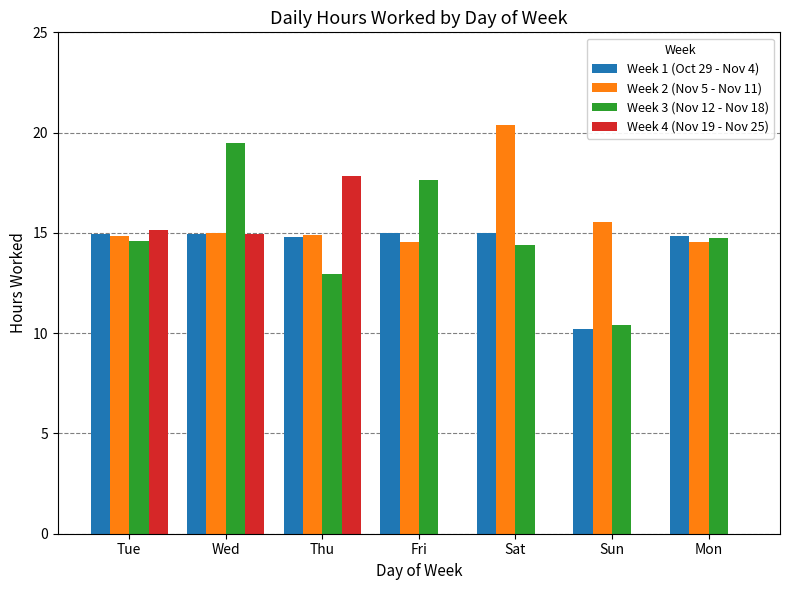

At which label does Week 1 (Oct 29 - Nov 4) first exceed 14?

Tue